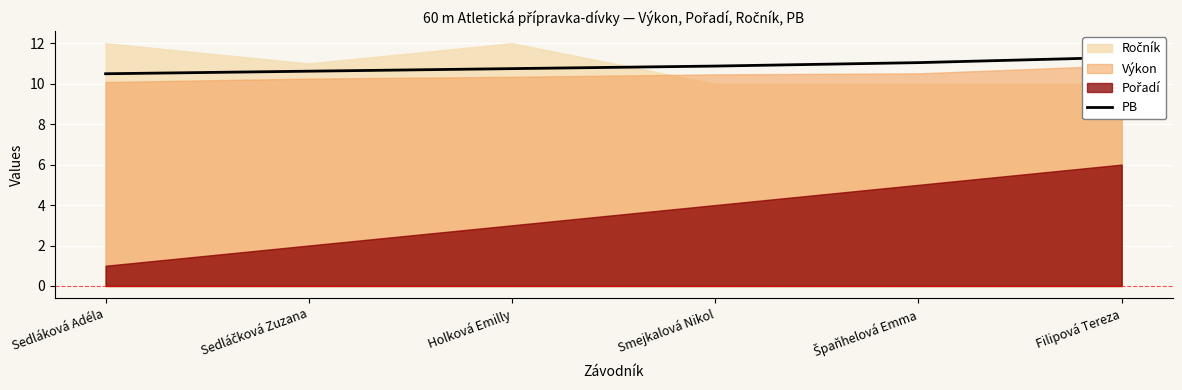

What is the ratio of the value at Sedláčková Zuzana to the value at Smejkalová Nikol?

1.0